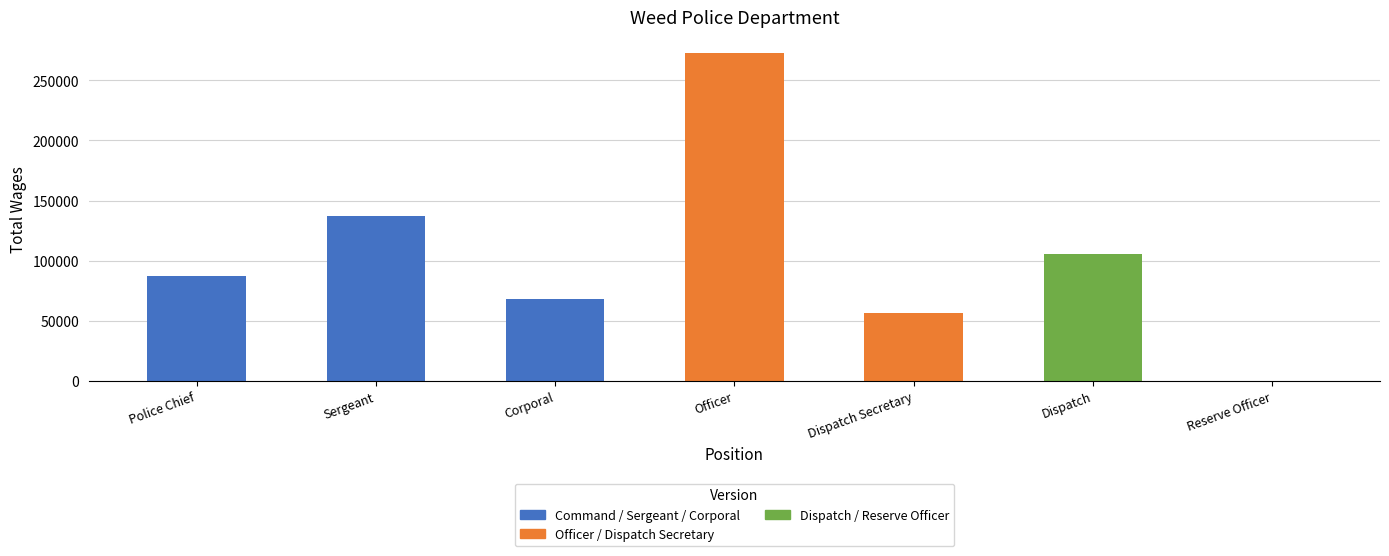

Reading left to right, what are all the values shown in this chart?

87622	137106	67898	272440	56804	105876	23